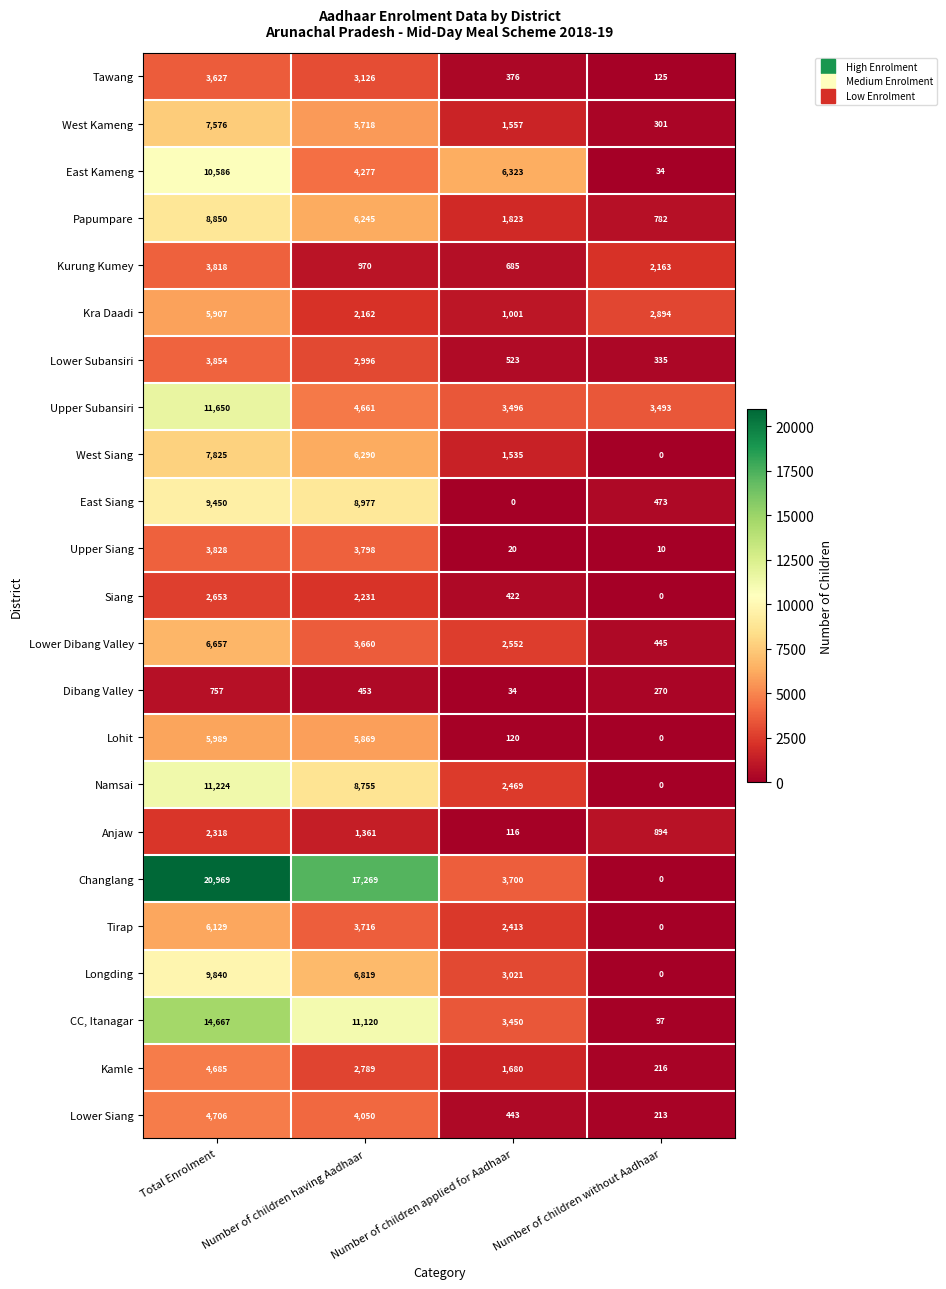

Read the East Kameng value at Number of children applied for Aadhaar.

6323